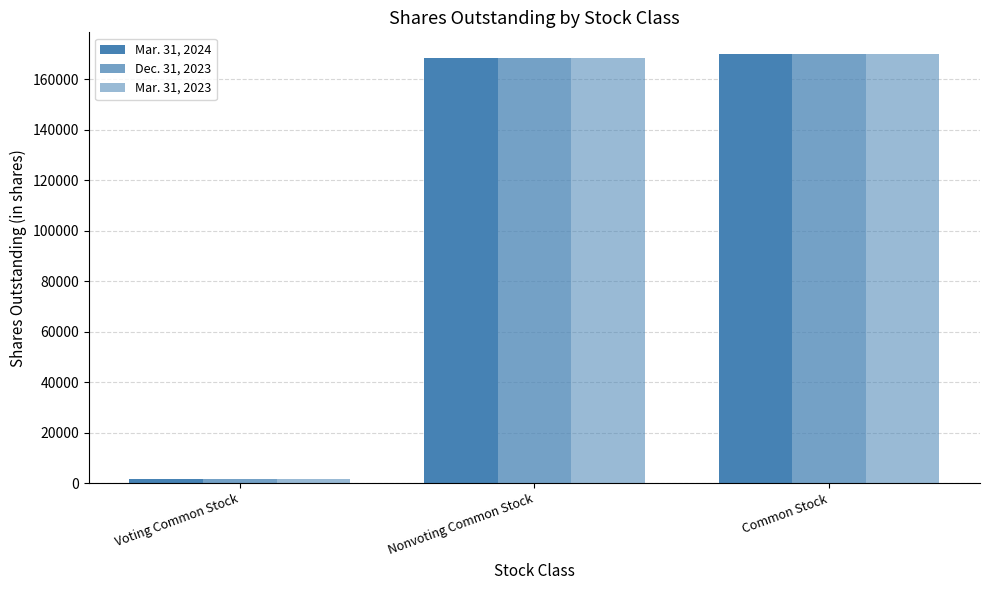

What position from the right is Common Stock?

1